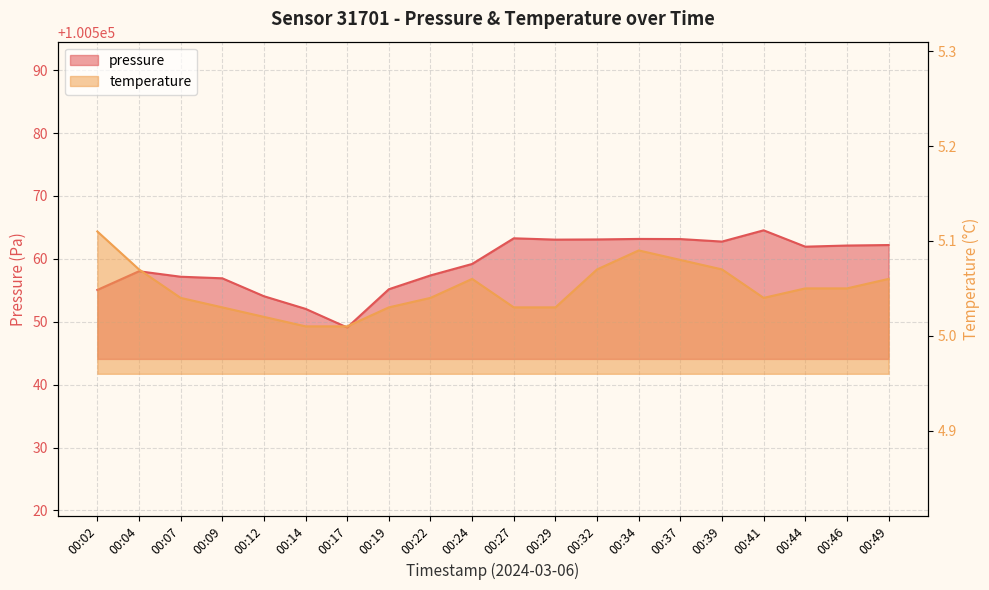

Between 00:07 and 00:09, which series saw the biggest shift?

pressure